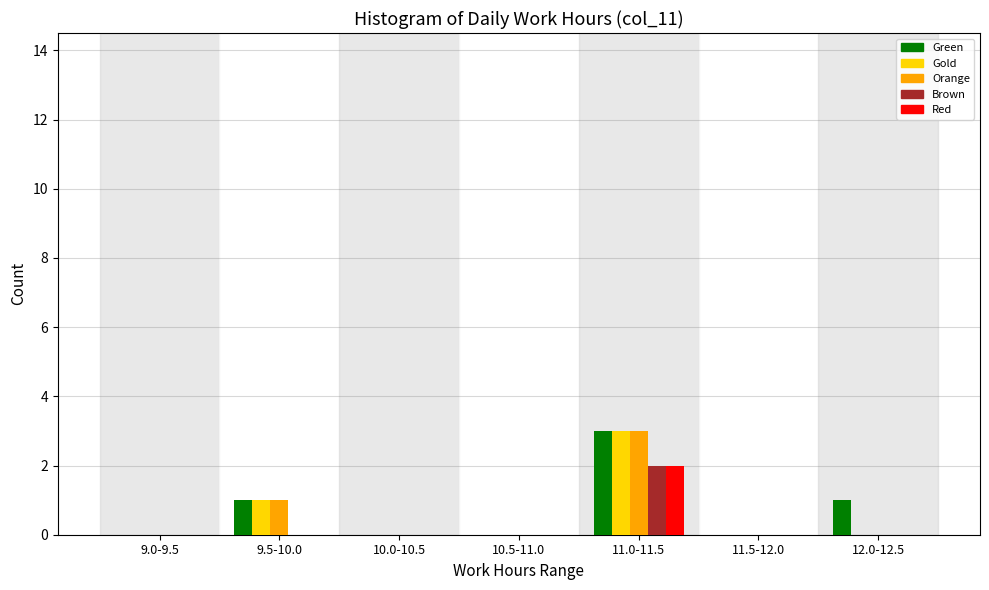

What is the total value across all series at 9.5-10.0?

3